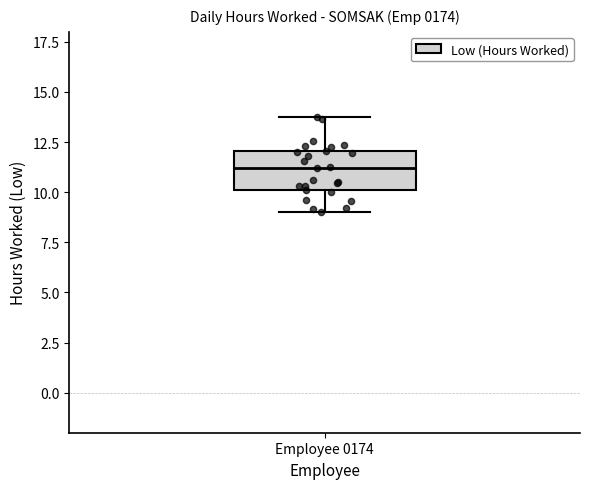

Transcribe this box plot: give where the median line is, the range the box spans, and where the two whiskers end, as read against the y-axis. The values are not printed on the chart, so give them approximately, as read against the axis.

median 11, box 10 to 12, whiskers 9 to 14